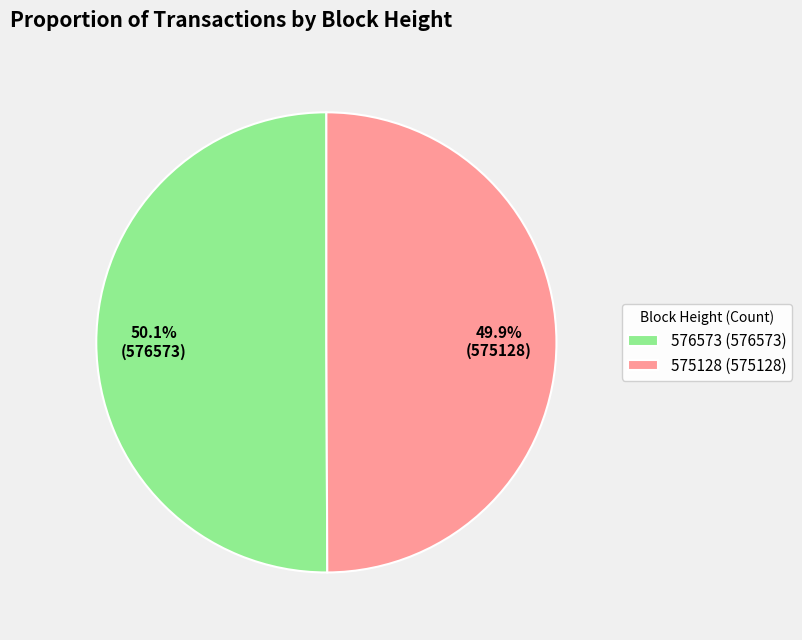

Is there a majority slice in this chart?

Yes